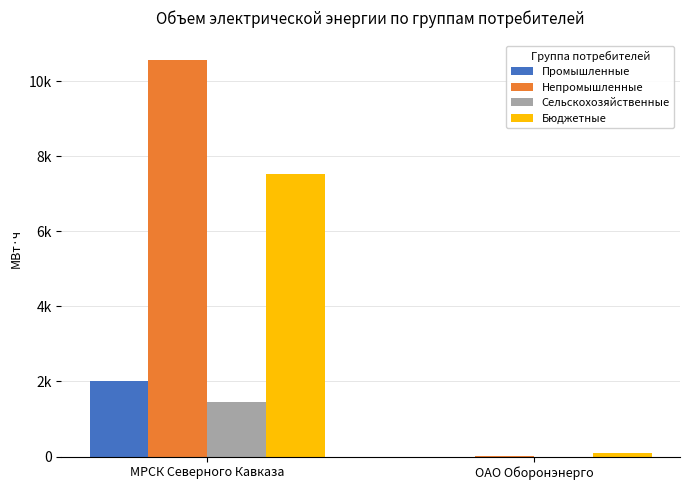

What are all the series names shown in the legend?

Промышленные, Непромышленные, Сельскохозяйственные, Бюджетные